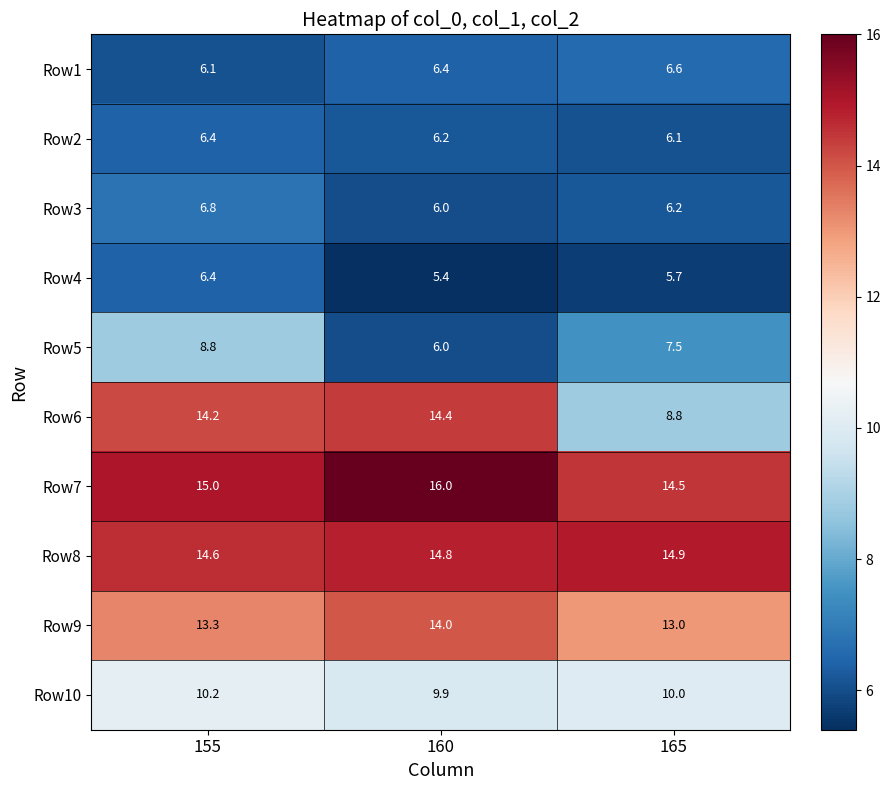

Count the Row3 values in the range 6 to 7.

3